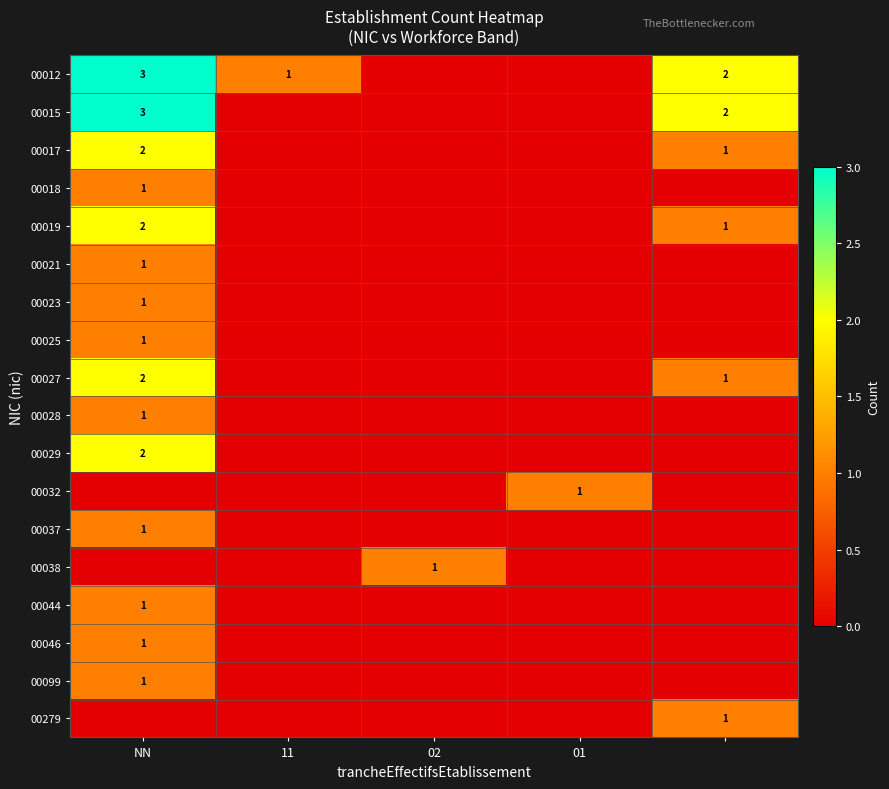

What is the maximum value shown in the chart?

3